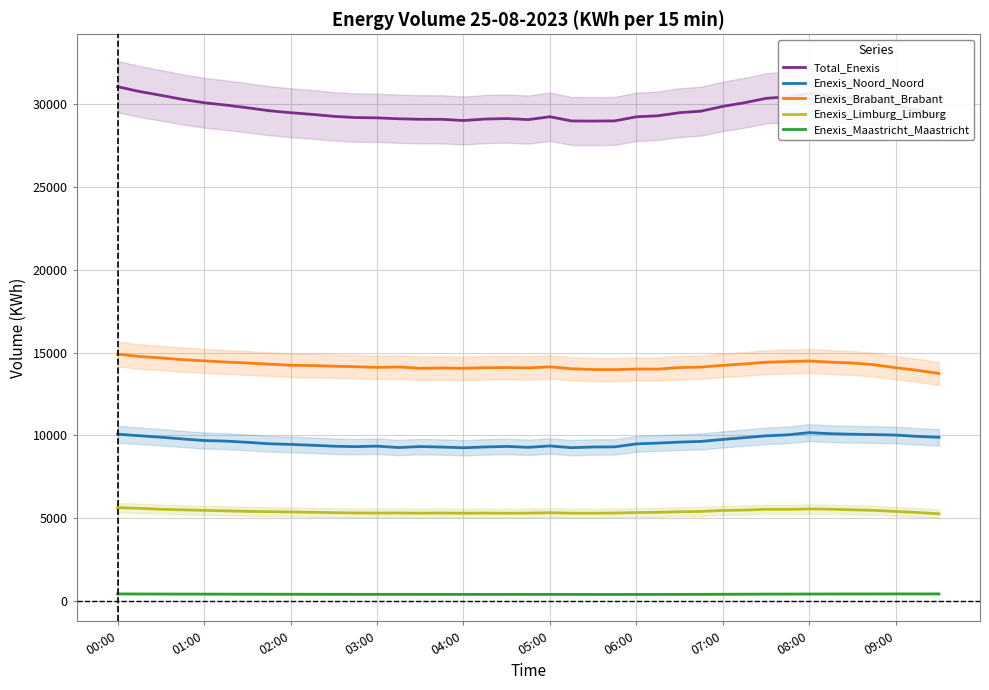

Which series has the largest total across all categories?

Total_Enexis